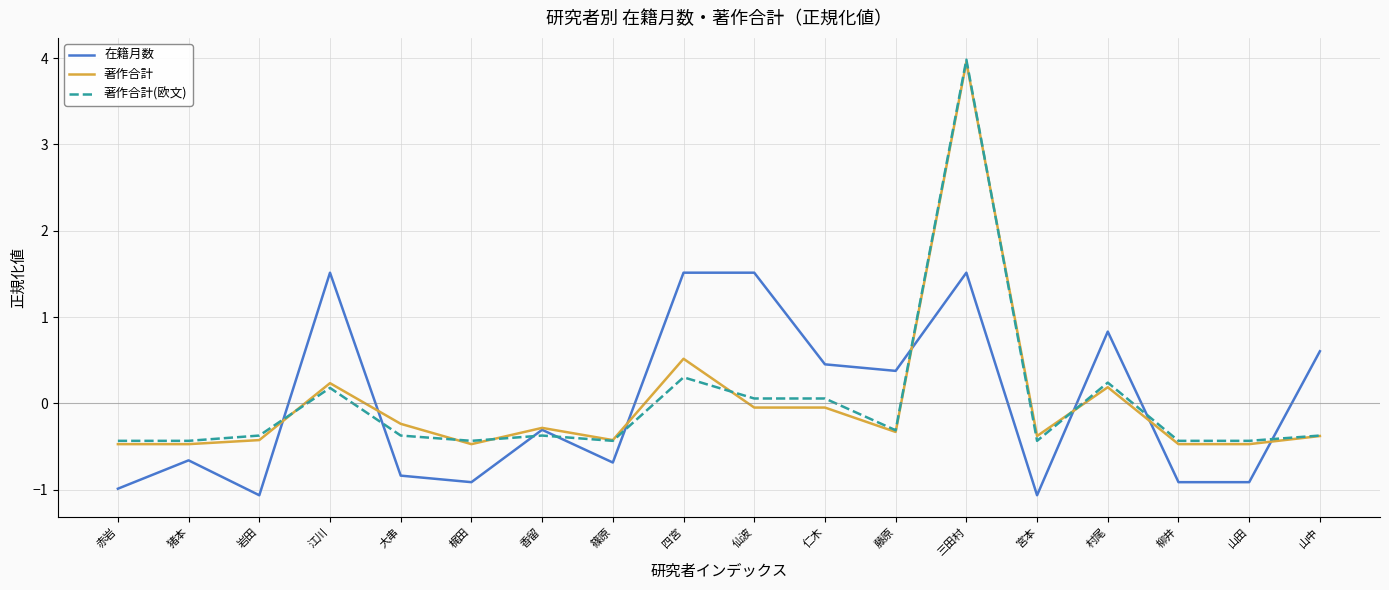

What is the maximum value shown in the chart?

4.0